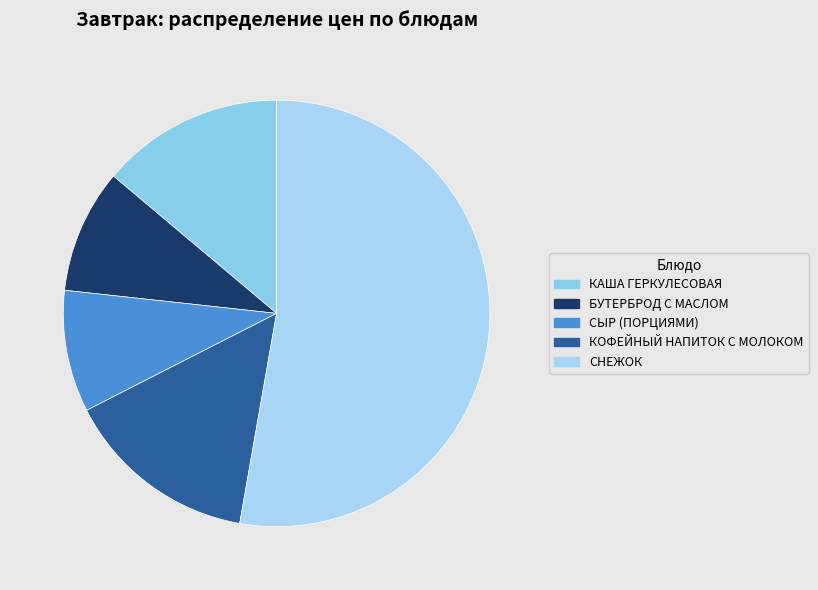

How many slices are in this pie chart?

5